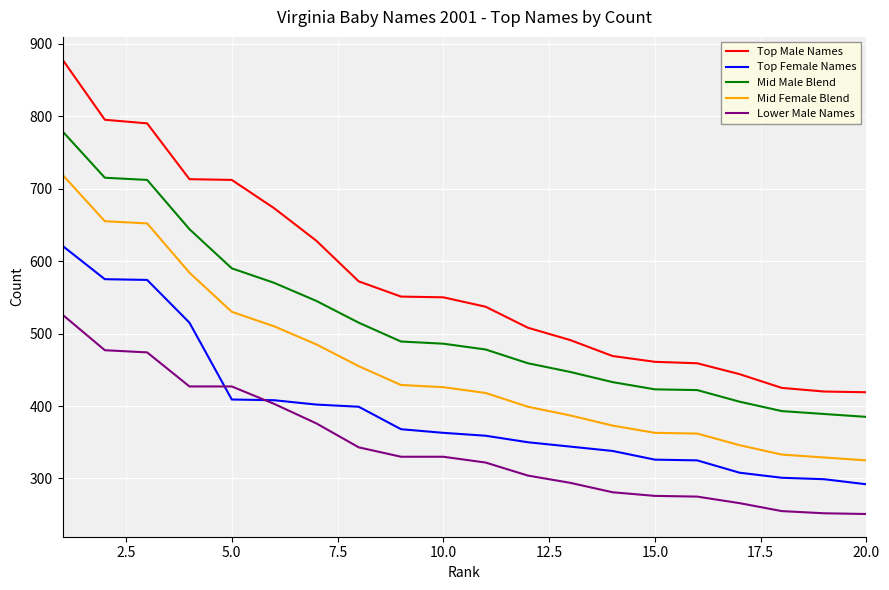

True or false: Top Male Names and Lower Male Names intersect in this chart.

False